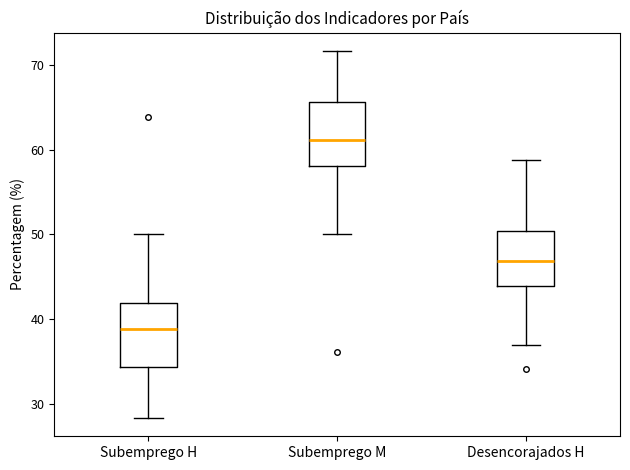

Which box has the highest median line?

Subemprego M